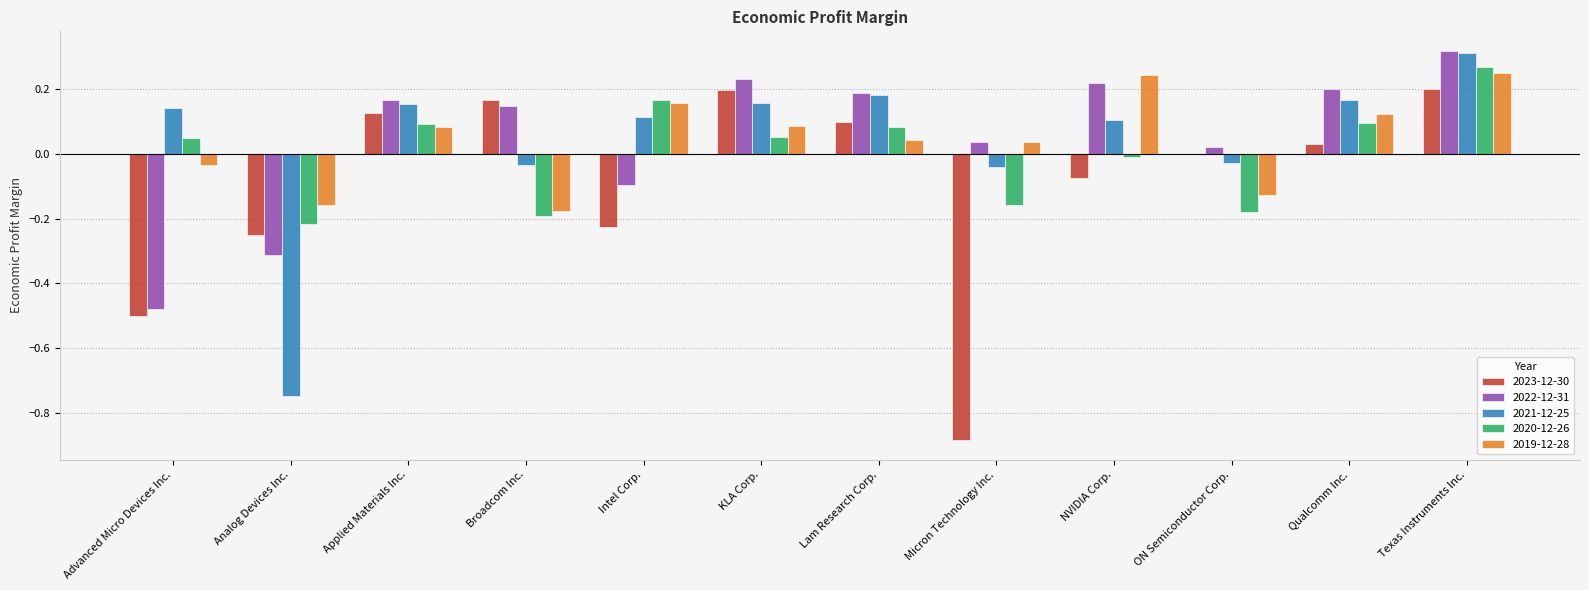

Is the value of 2023-12-30 at Micron Technology Inc. greater than the value of 2022-12-31 at NVIDIA Corp.?

No